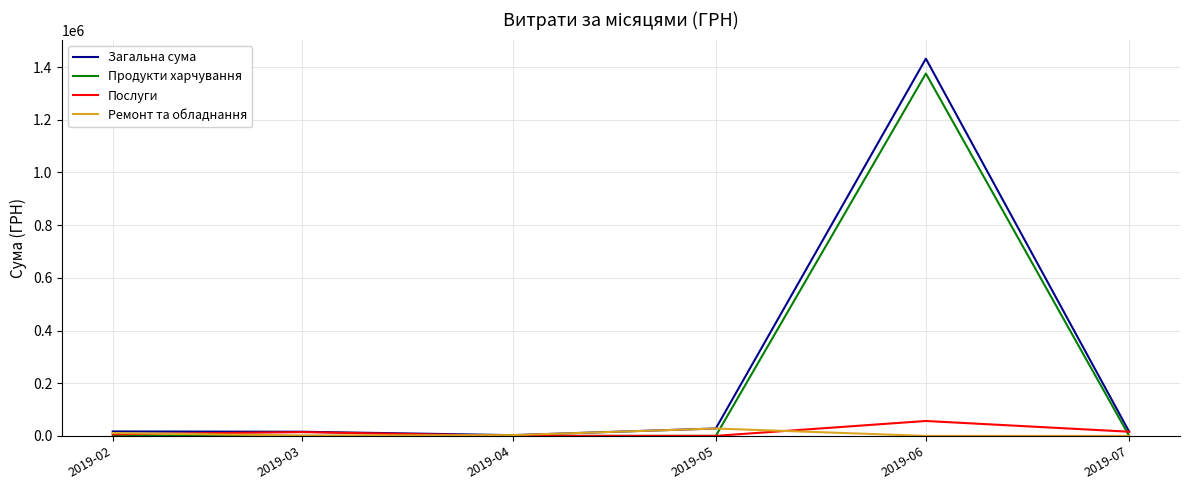

Which series has the largest range (max minus min)?

Загальна сума